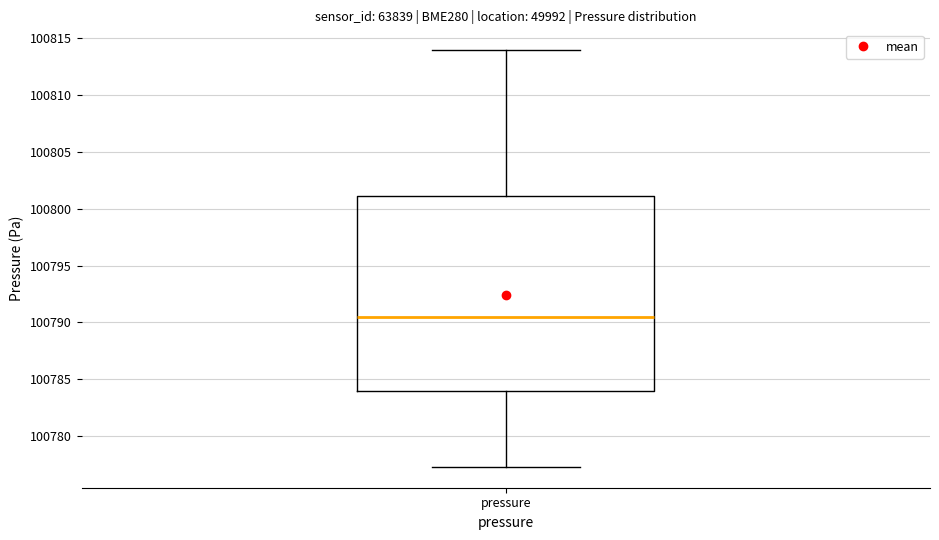

Transcribe this box plot: give where the median line is, the range the box spans, and where the two whiskers end, as read against the y-axis. The values are not printed on the chart, so give them approximately, as read against the axis.

median 100790.5, box 100784.0 to 100801.0, whiskers 100777.5 to 100814.0